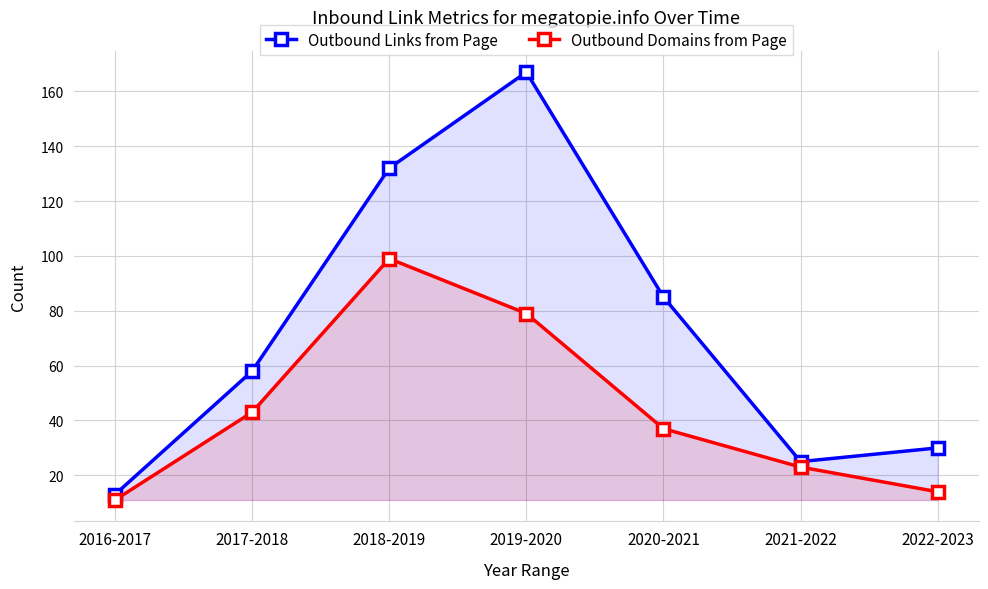

Is the value of Outbound Domains from Page at 2022-2023 greater than the value of Outbound Links from Page at 2018-2019?

No